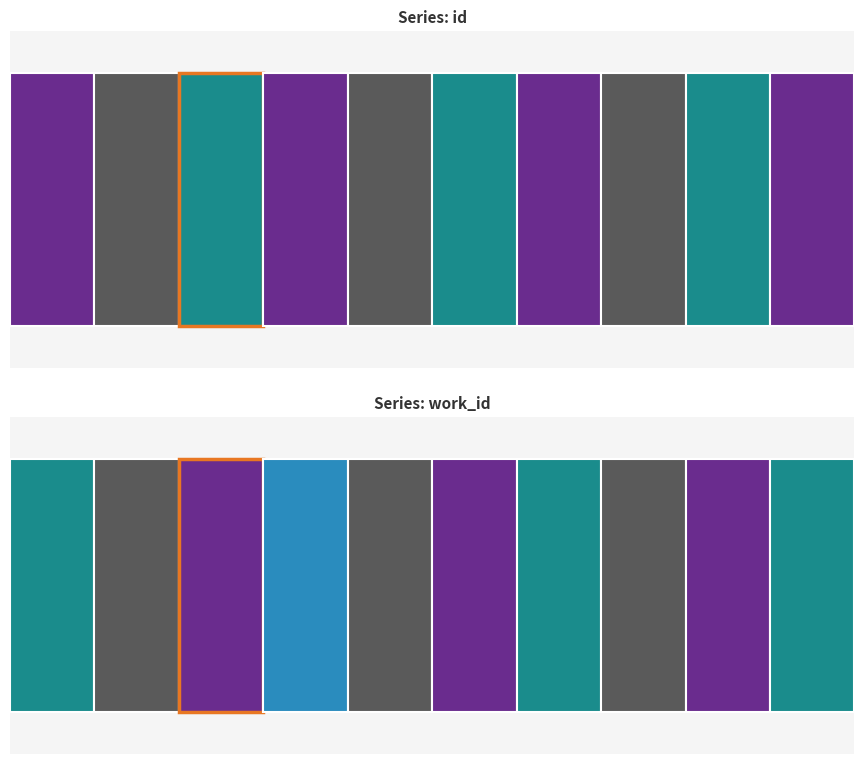

At which category is the sum across all series the highest?

21:10:31